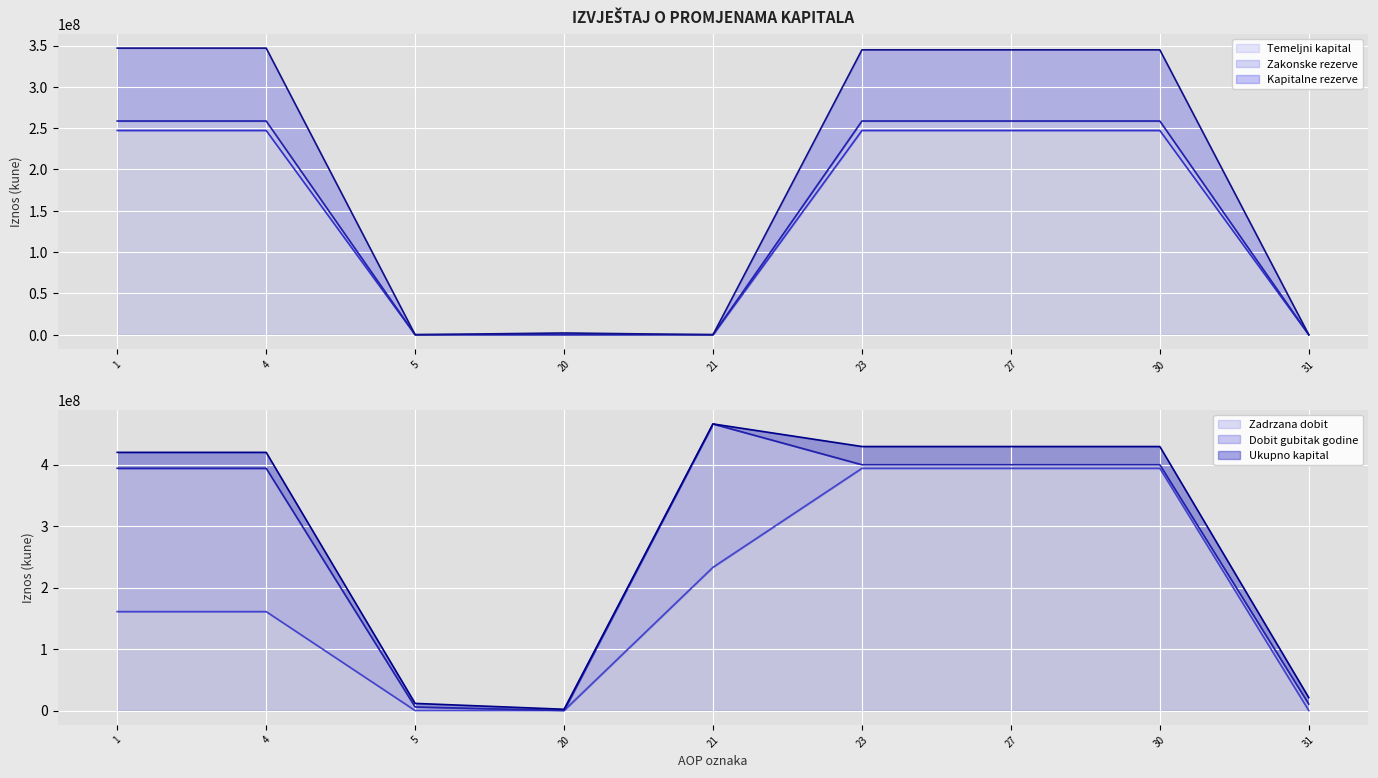

Which series ends up on top after the final intersection of Kapitalne rezerve and Zadrzana dobit?

Kapitalne rezerve